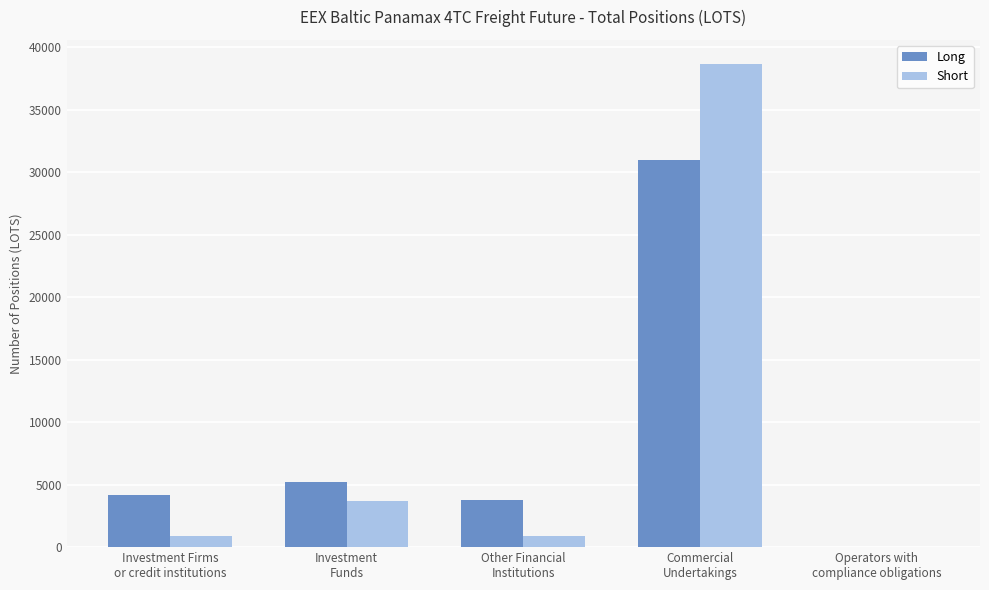

What is the greatest value displayed?

38642.9